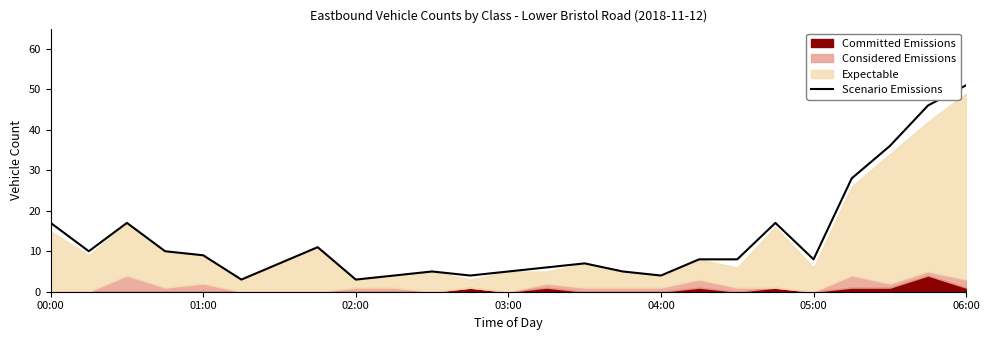

At which label does Scenario Emissions reach its peak?

06:00